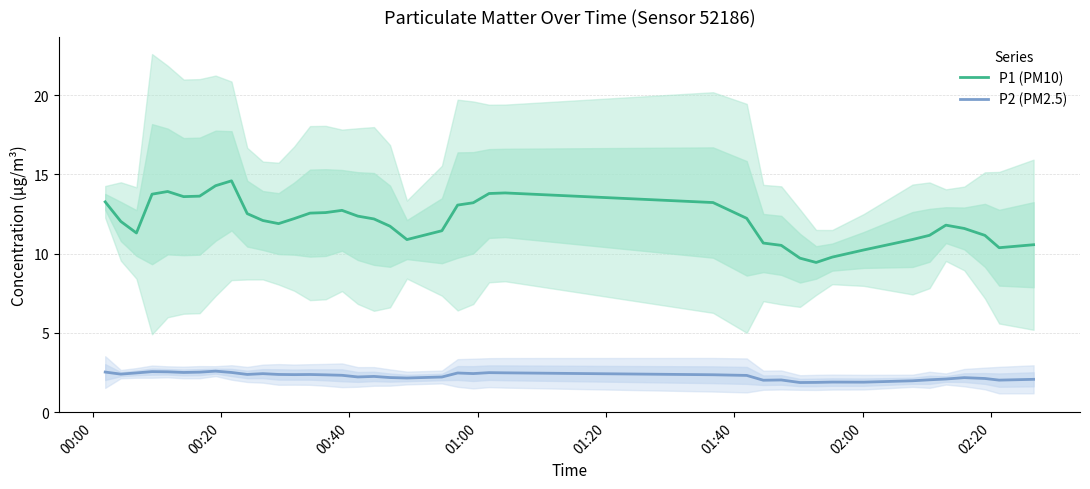

True or false: P2 (PM2.5) and P1 (PM10) cross at least once.

False